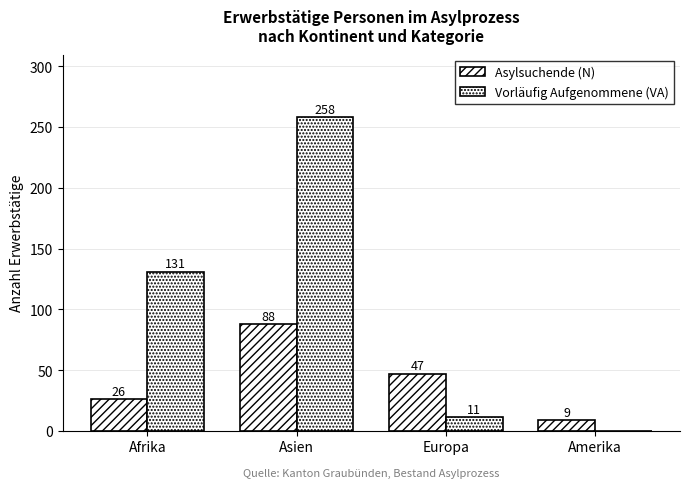

Count the number of categories in the chart.

4